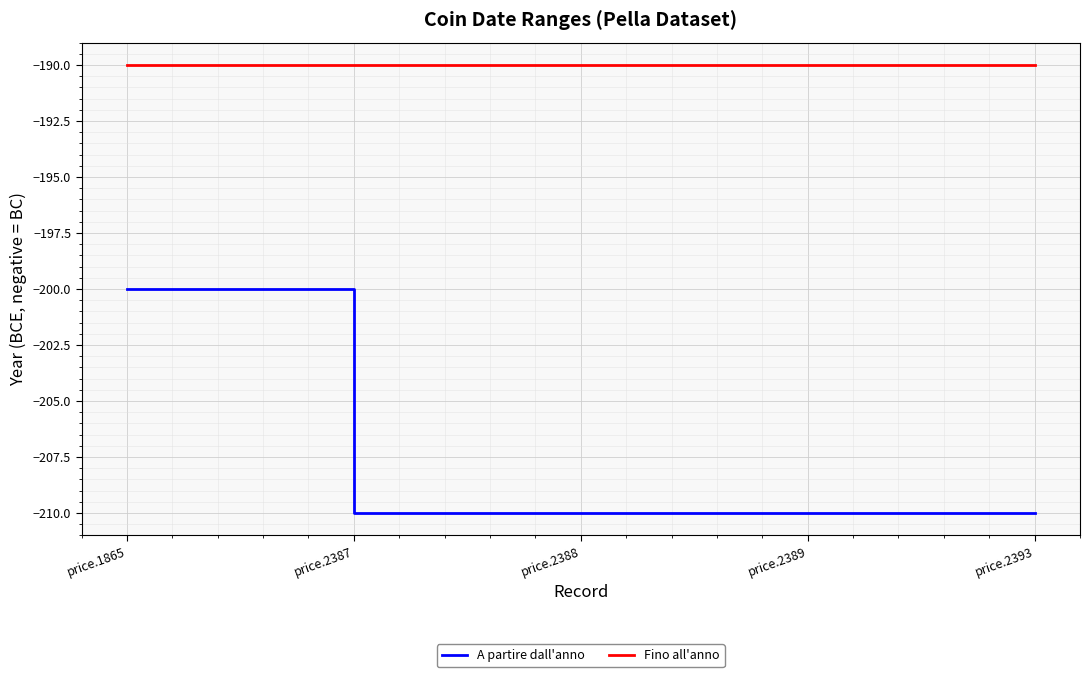

What is the difference between the maximum and second lowest values in the A partire dall'anno series?

10